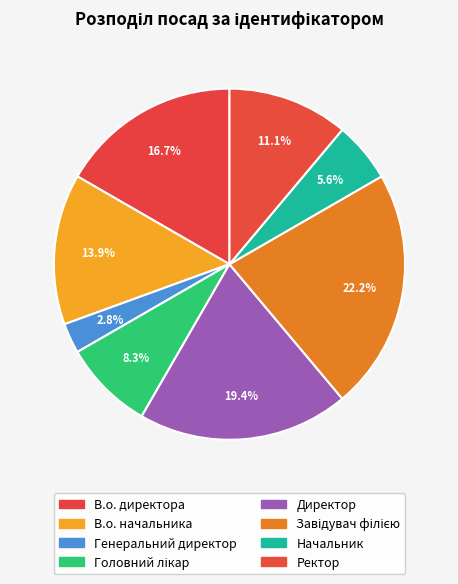

How many segments does this pie chart have?

8